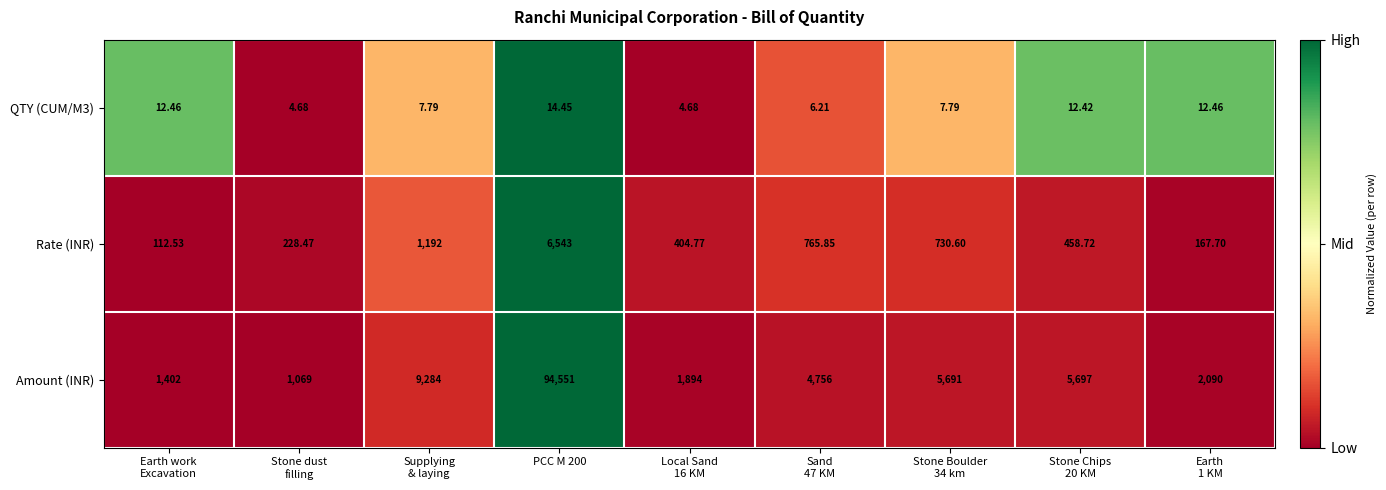

What is the spread (max minus min) of values at Earth work
Excavation?

1389.5